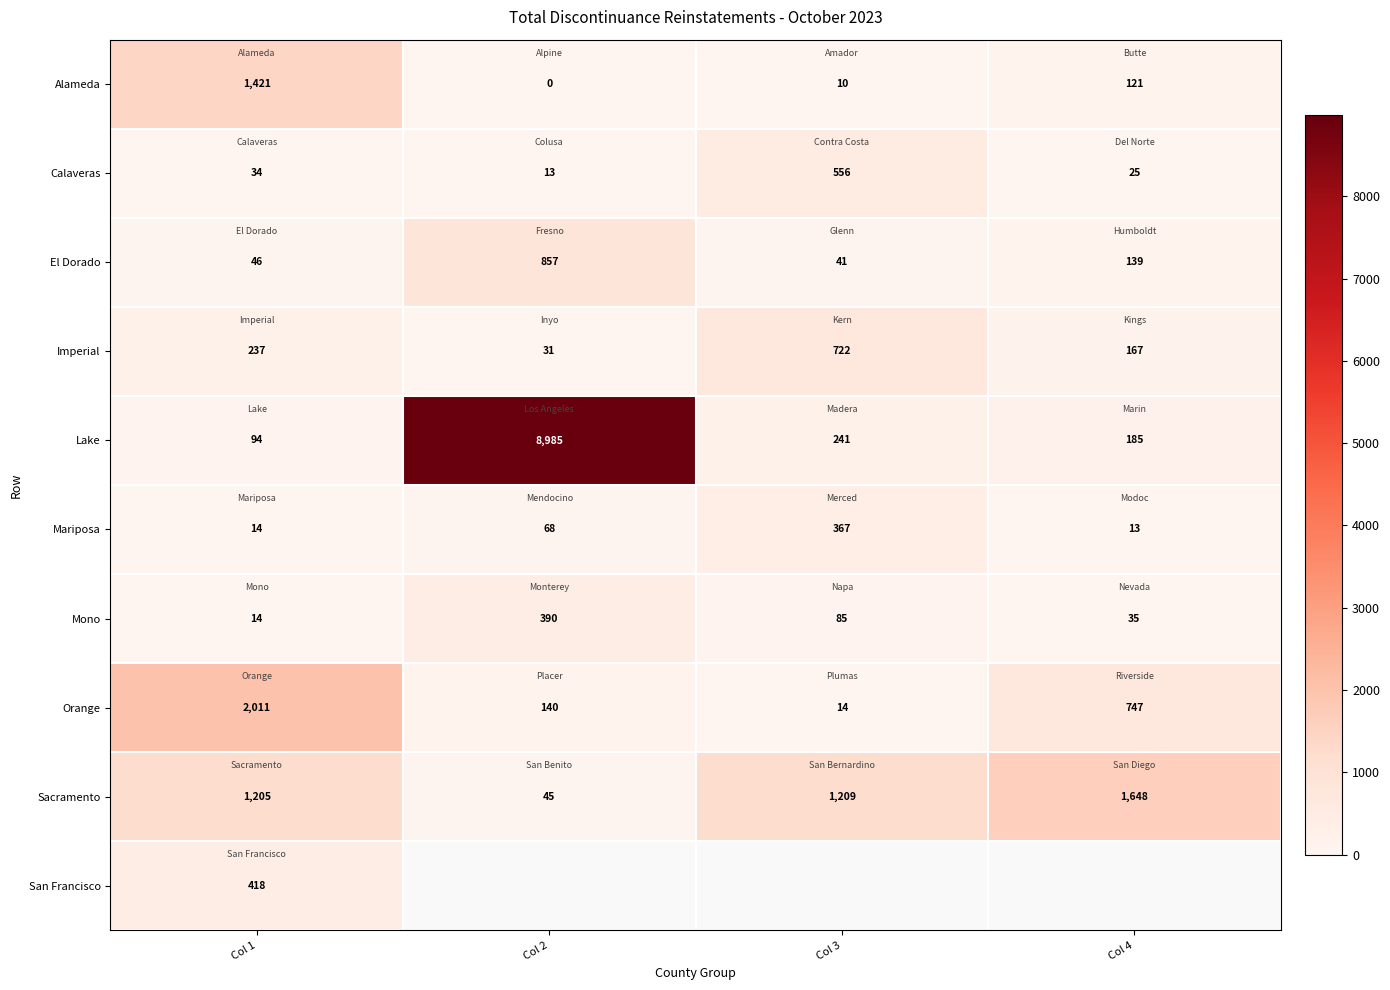

At how many categories does at least one series exceed 3335?

1